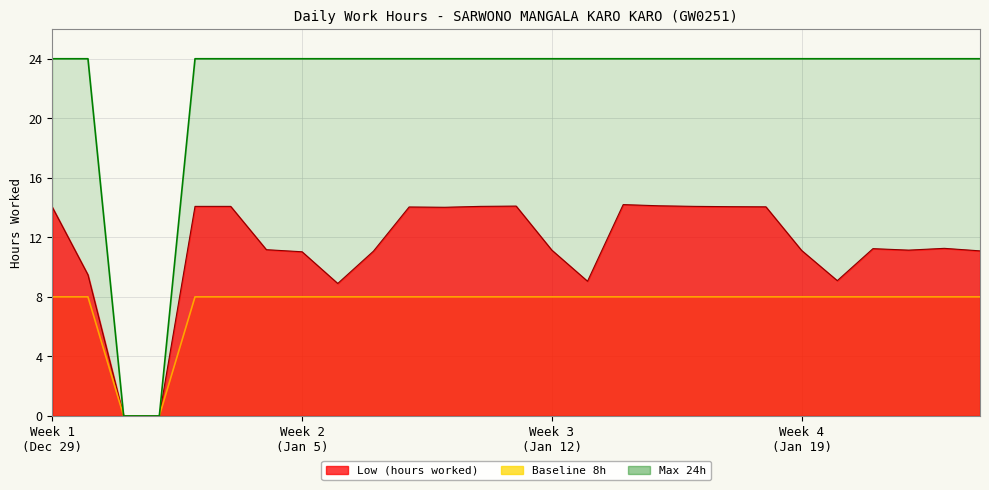

True or false: Low (hours) and Max (24h) intersect in this chart.

False